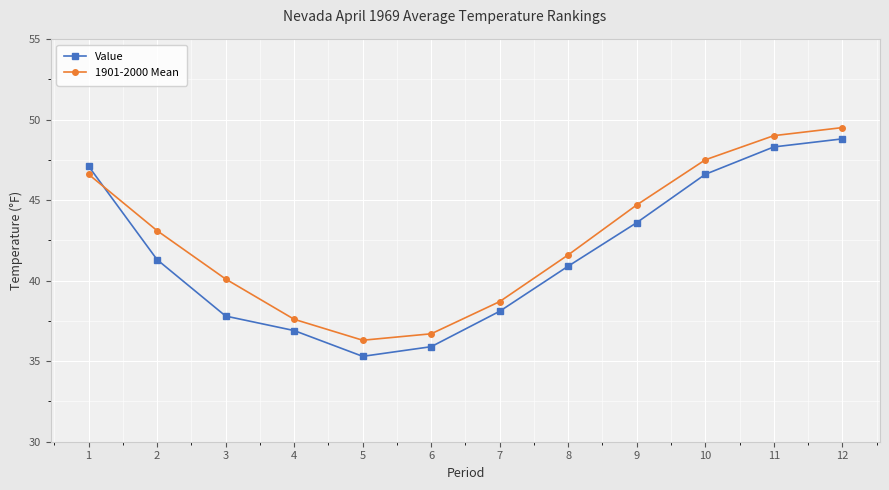

What is the value of the 1901-2000 Mean point at the 9th from the left?

44.7